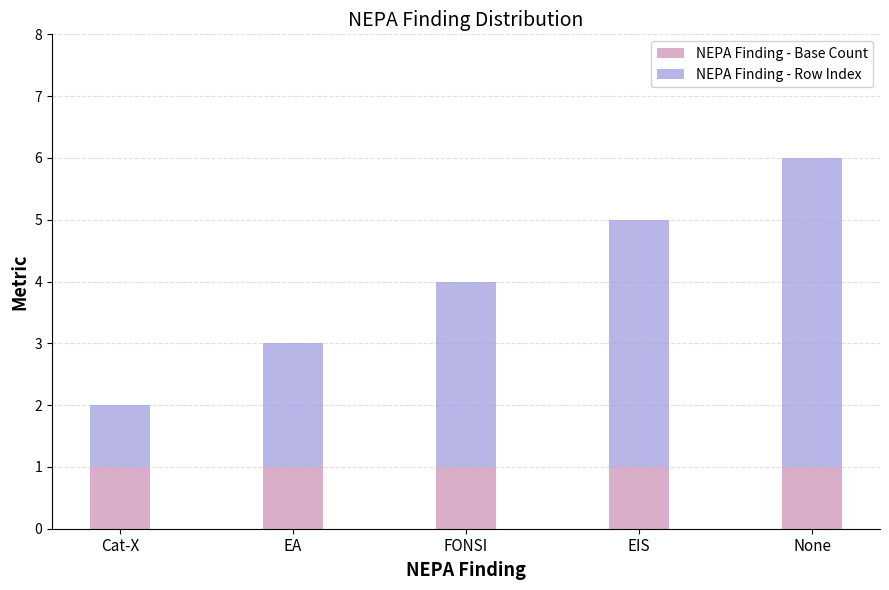

True or false: NEPA Finding - Base Count has a value of 1 at Cat-X.

True